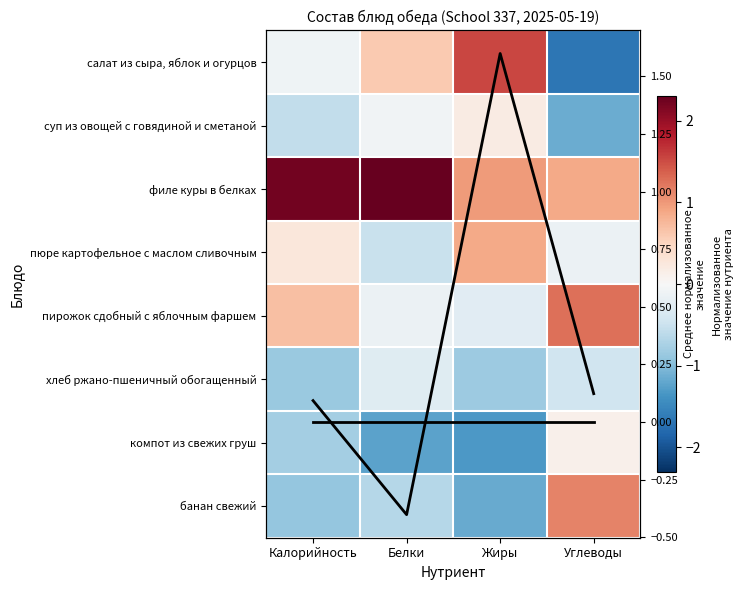

Where is Среднее по блюдам nearest to the value 0?

Калорийность